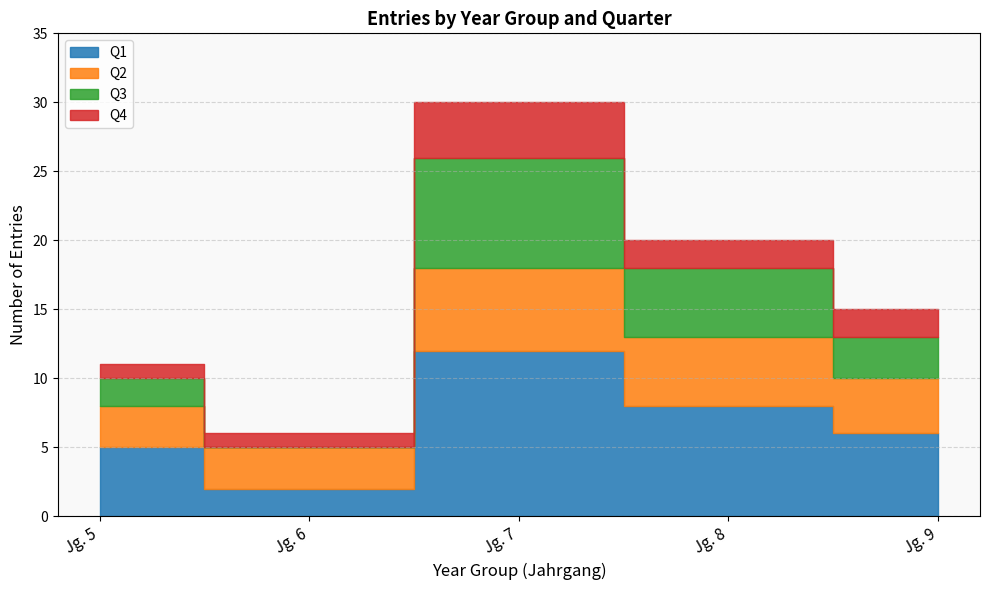

True or false: Niveaustufe avg and Quartal avg cross at least once.

False